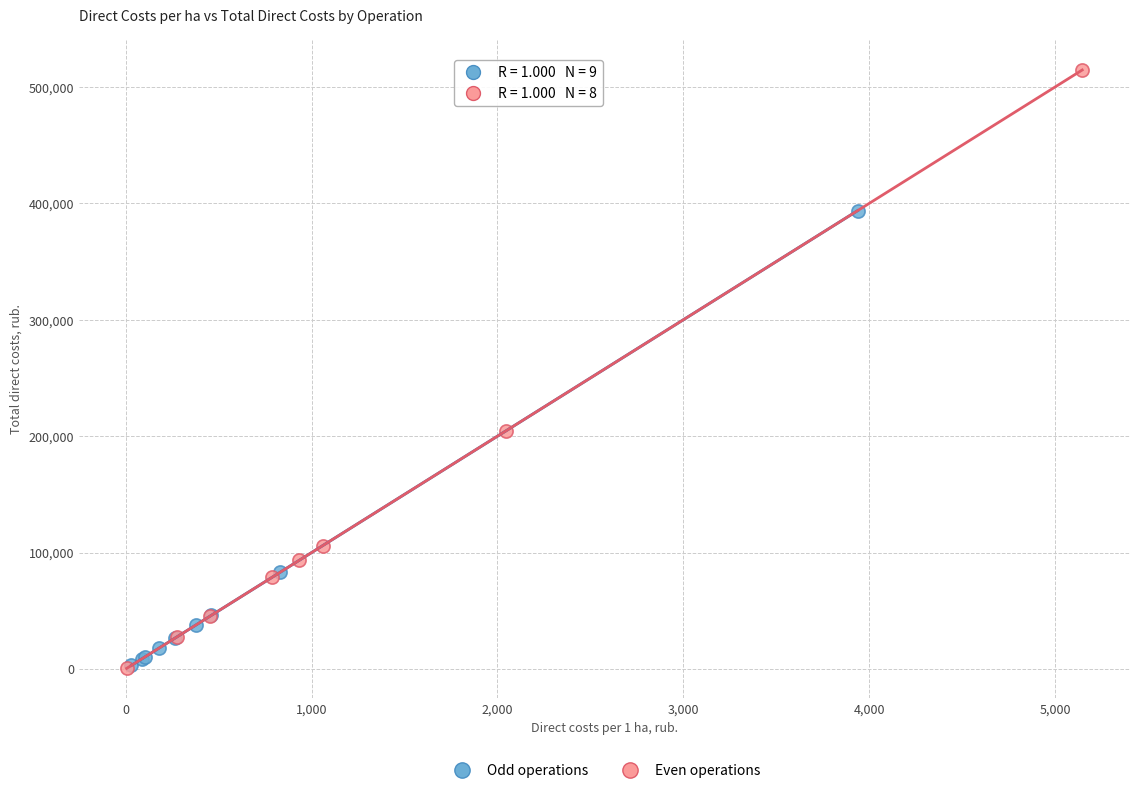

Which series has the widest spread of Y values?

Even operations